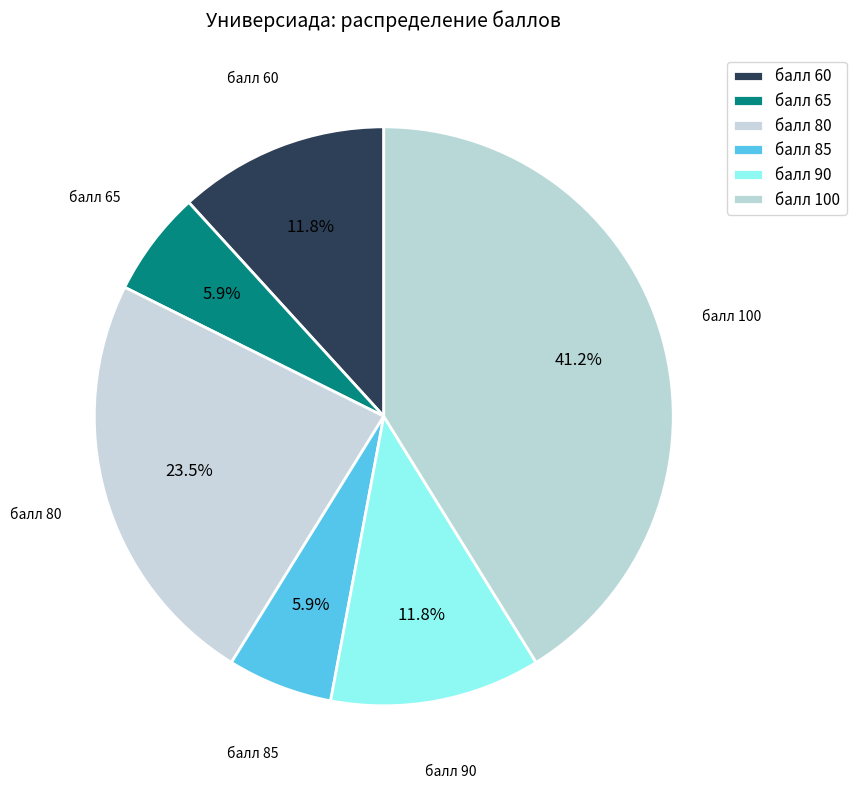

Combined, do балл 90 and балл 65 account for over 50%?

No